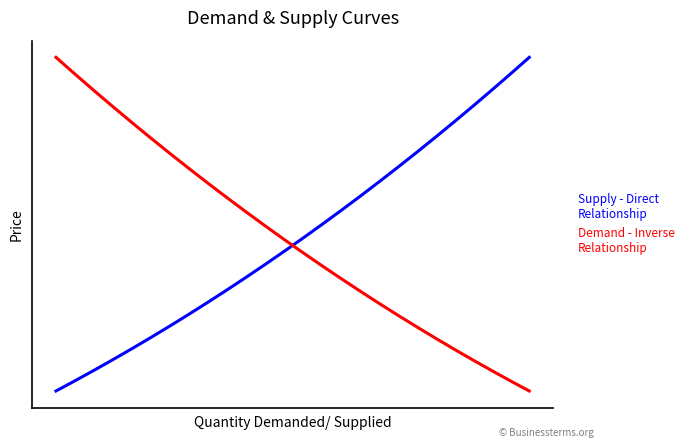

Does the chart have visible grid lines?

No